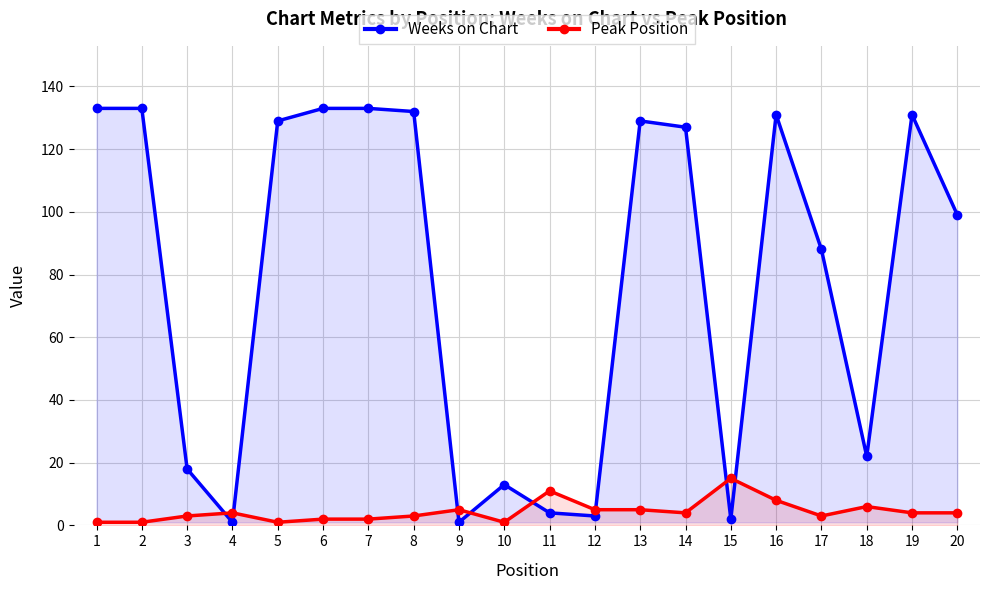

How many interior local valleys does the Weeks on Chart series have?

5